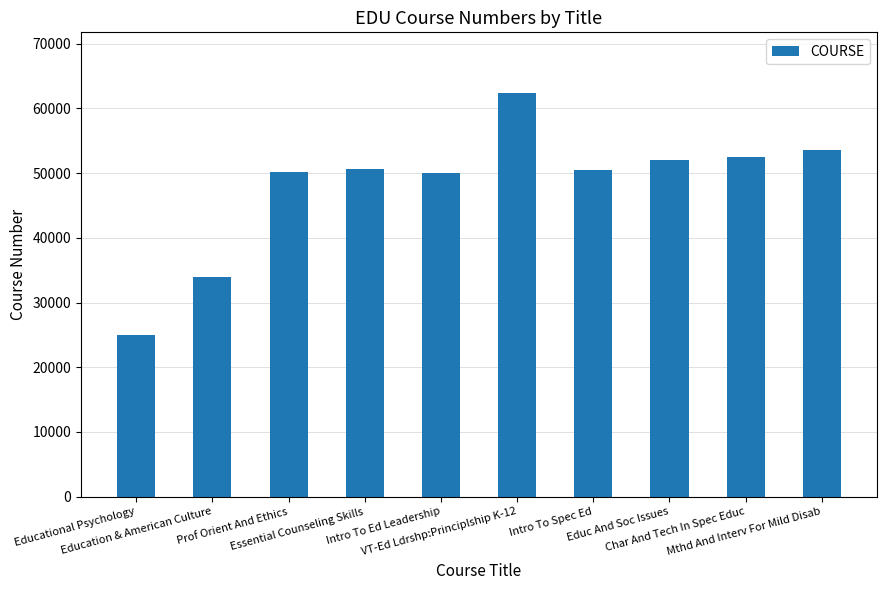

What is the label of the 3rd bar from the left?

Prof Orient And Ethics